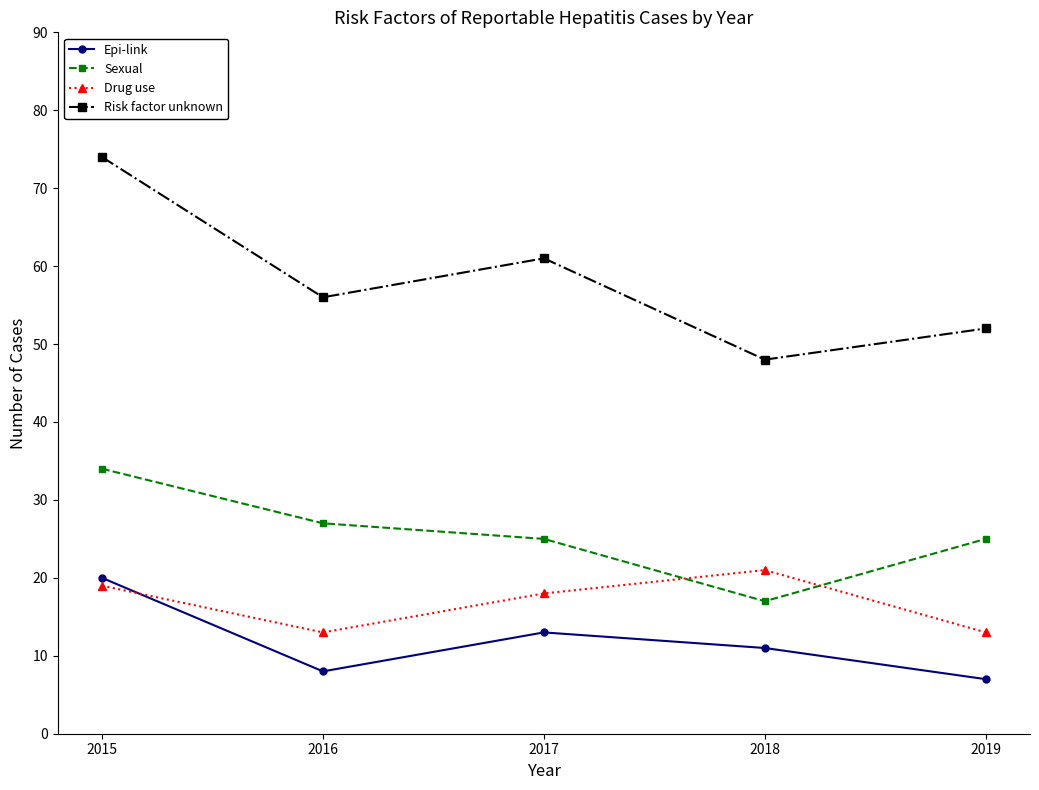

What is the difference between the highest and lowest values at 2017?

48